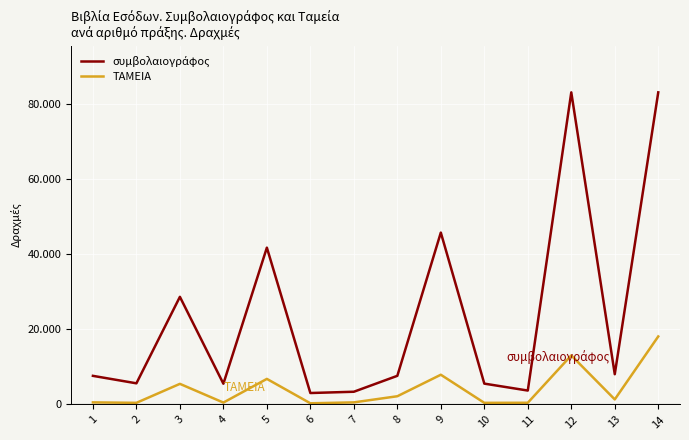

Which series has the widest spread of values?

συμβολαιογράφος